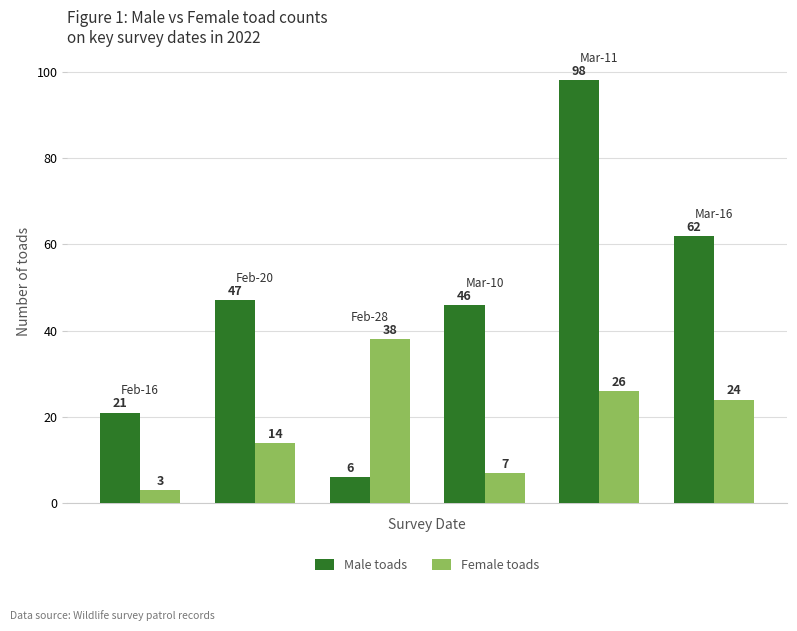

What is the value of the Female toads bar at the 3rd from the left?

38